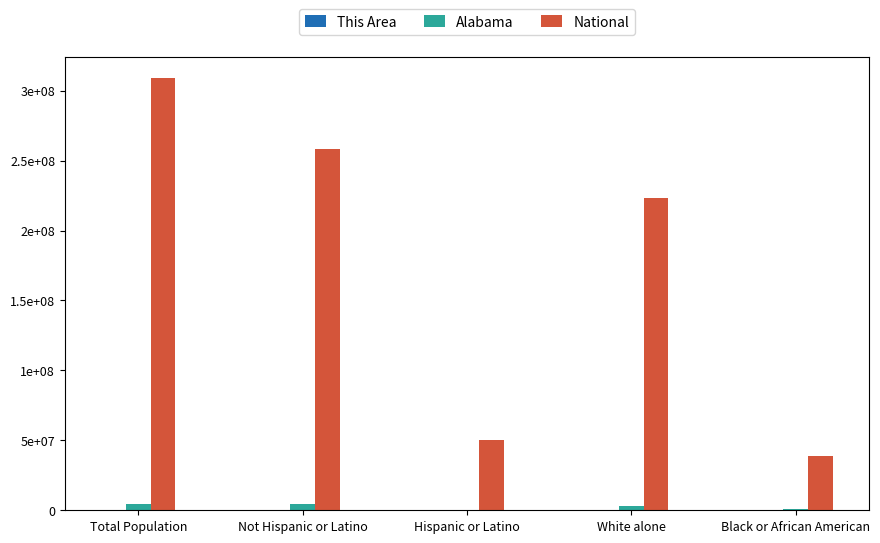

Does the chart contain stacked bars?

No